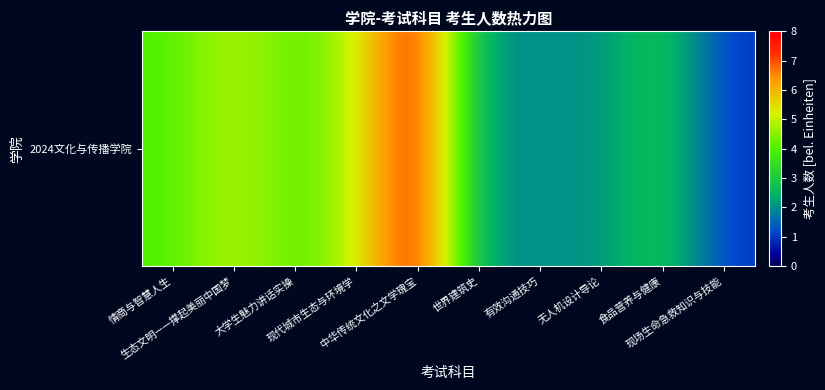

What is the difference between the maximum and minimum values?

7